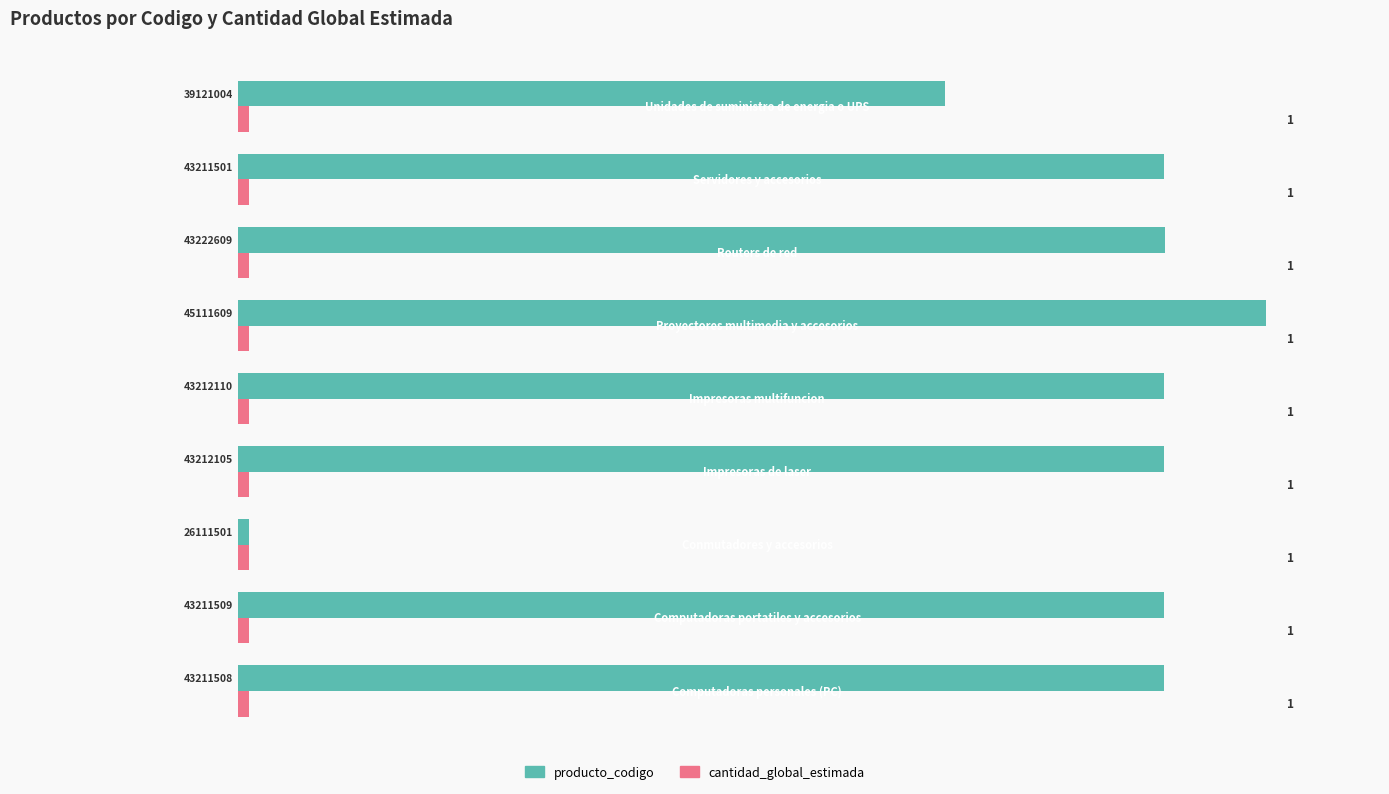

Which series has the largest total across all categories?

producto_codigo